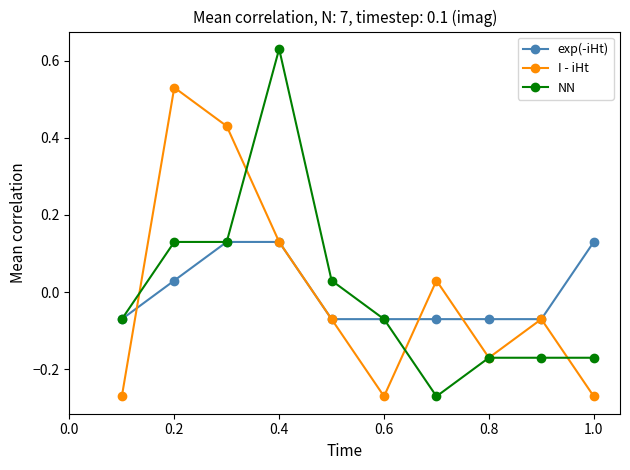

Which series has the widest spread of values?

NN